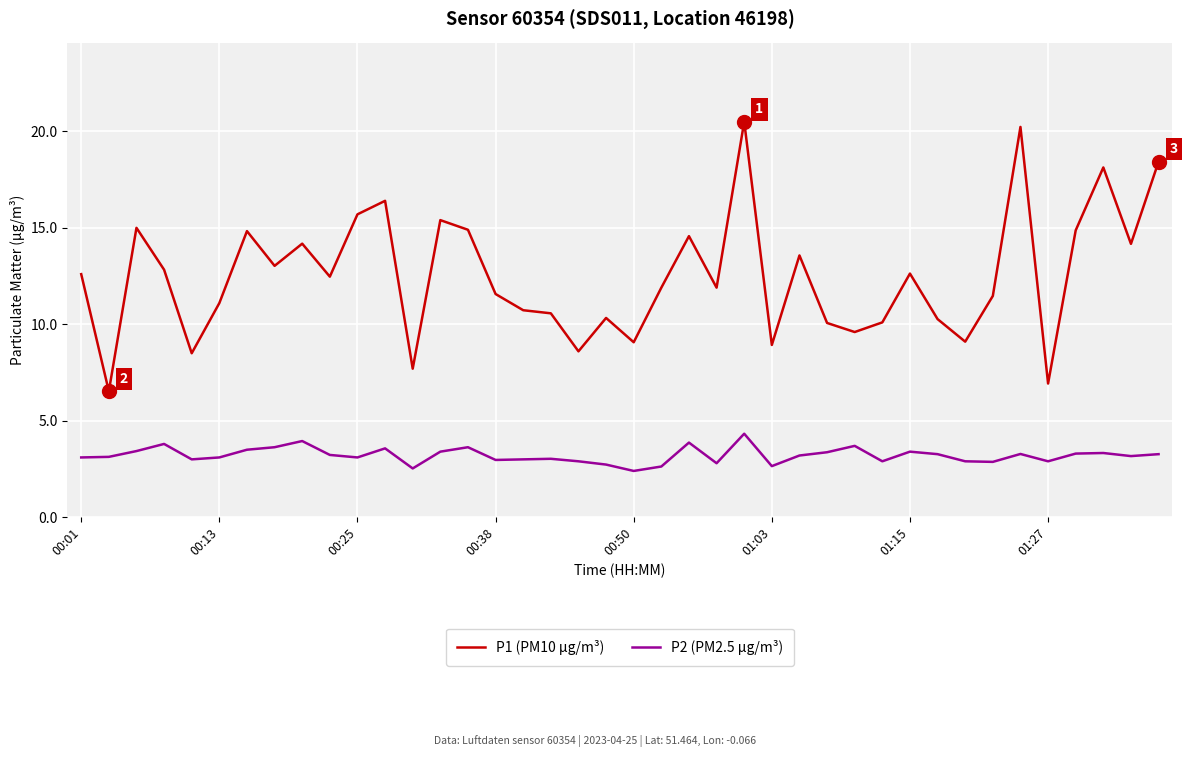

Which series has the largest range (max minus min)?

P1 (PM10 µg/m³)